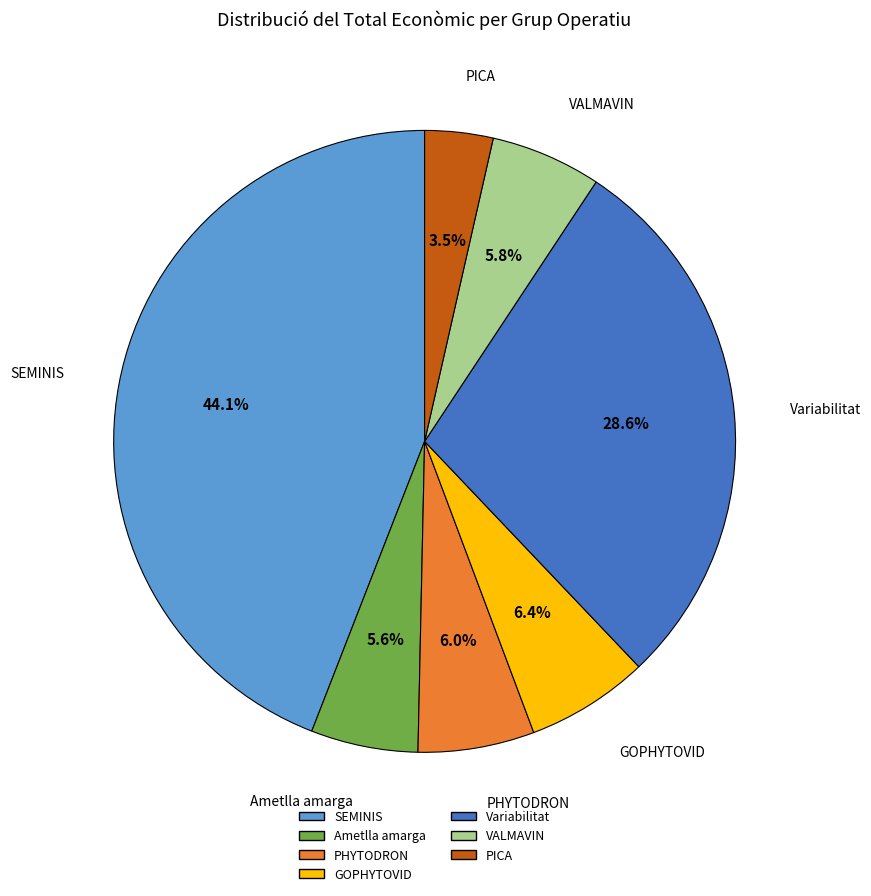

What percentage do Ametlla amarga and Variabilitat together represent?

34.2%